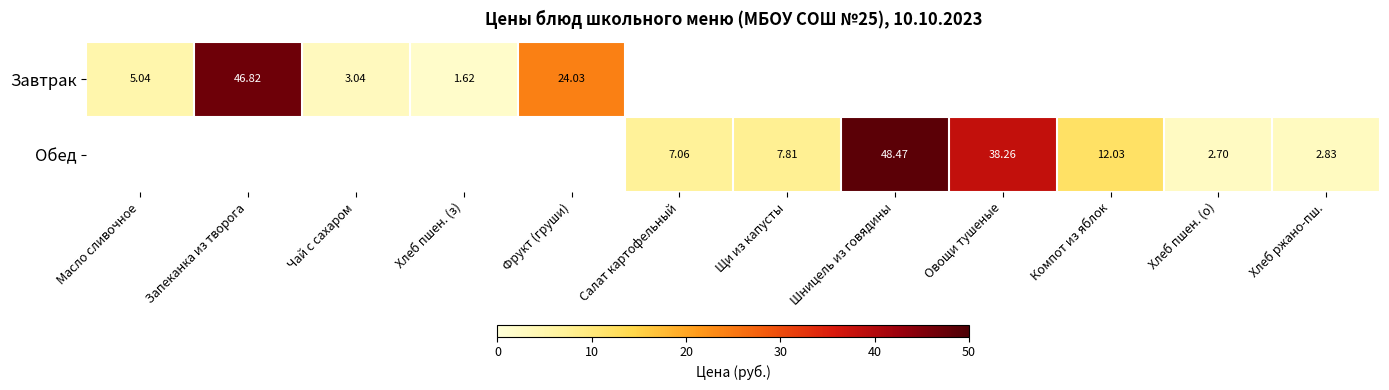

Is the value of Обед at Хлеб пшен. (о) greater than the value of Завтрак at Чай с сахаром?

No